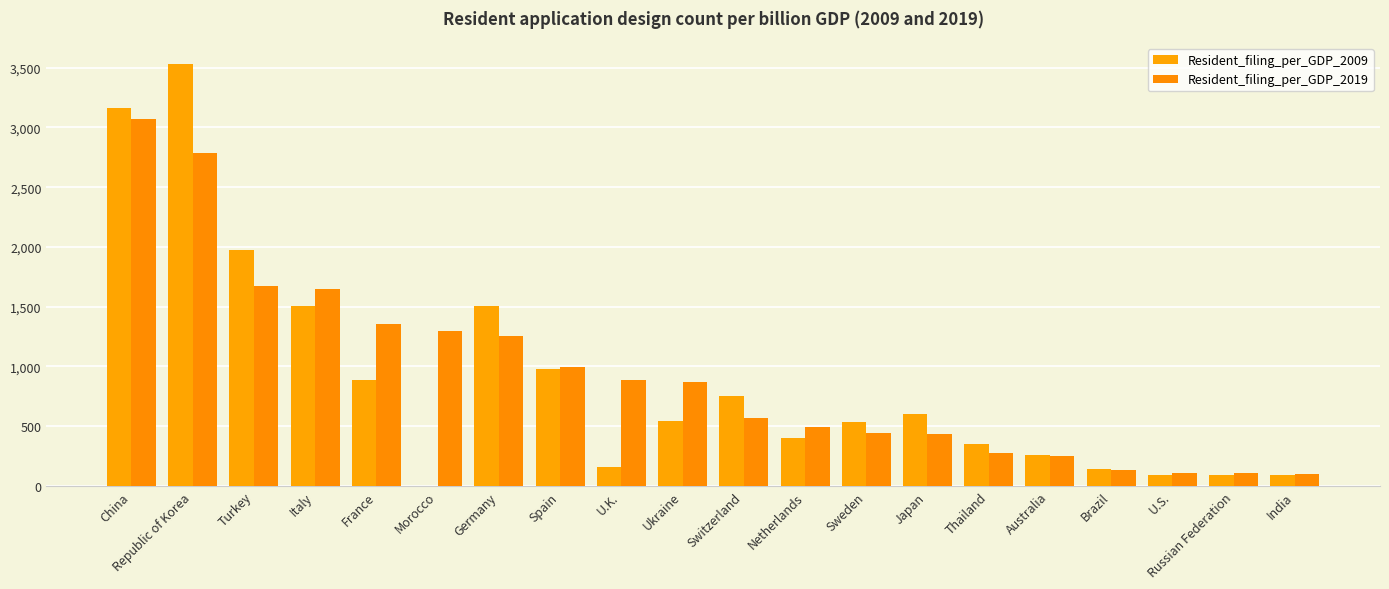

Reading left to right, transcribe all the data shown in this chart.

Resident_filing_per_GDP_2009: 3162	3530	1974	1506	883	0	1507	980	158	541	756	398	536	601	352	260	139	90	89	89
Resident_filing_per_GDP_2019: 3071	2782	1670	1648	1354	1300	1255	999	886	866	567	497	447	438	275	249	137	112	111	102